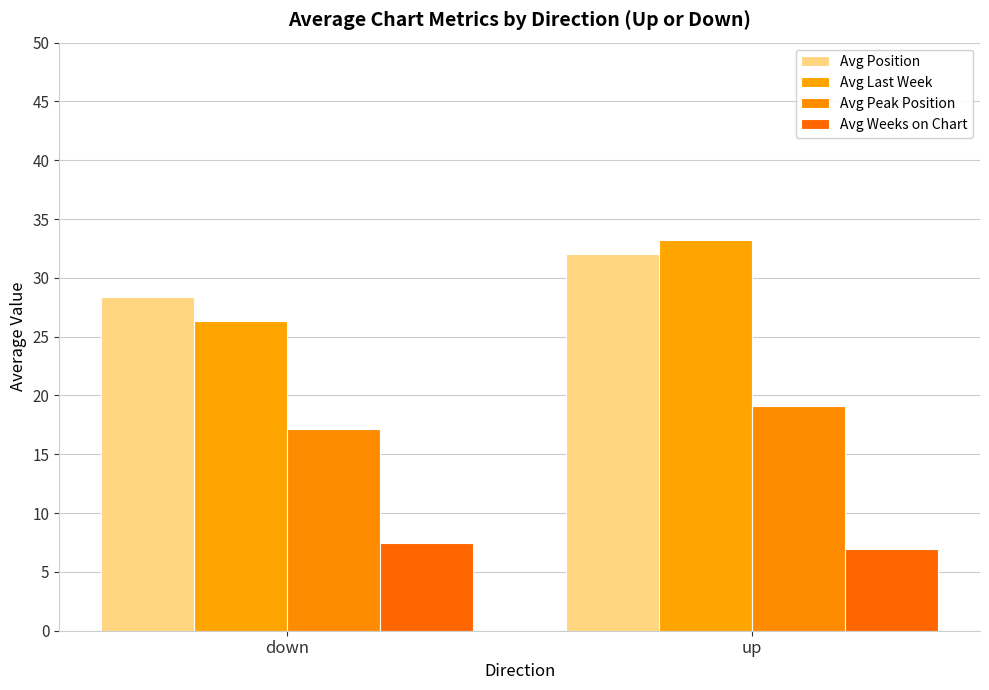

The value of Avg Weeks on Chart at down is 7.5. True or false?

True